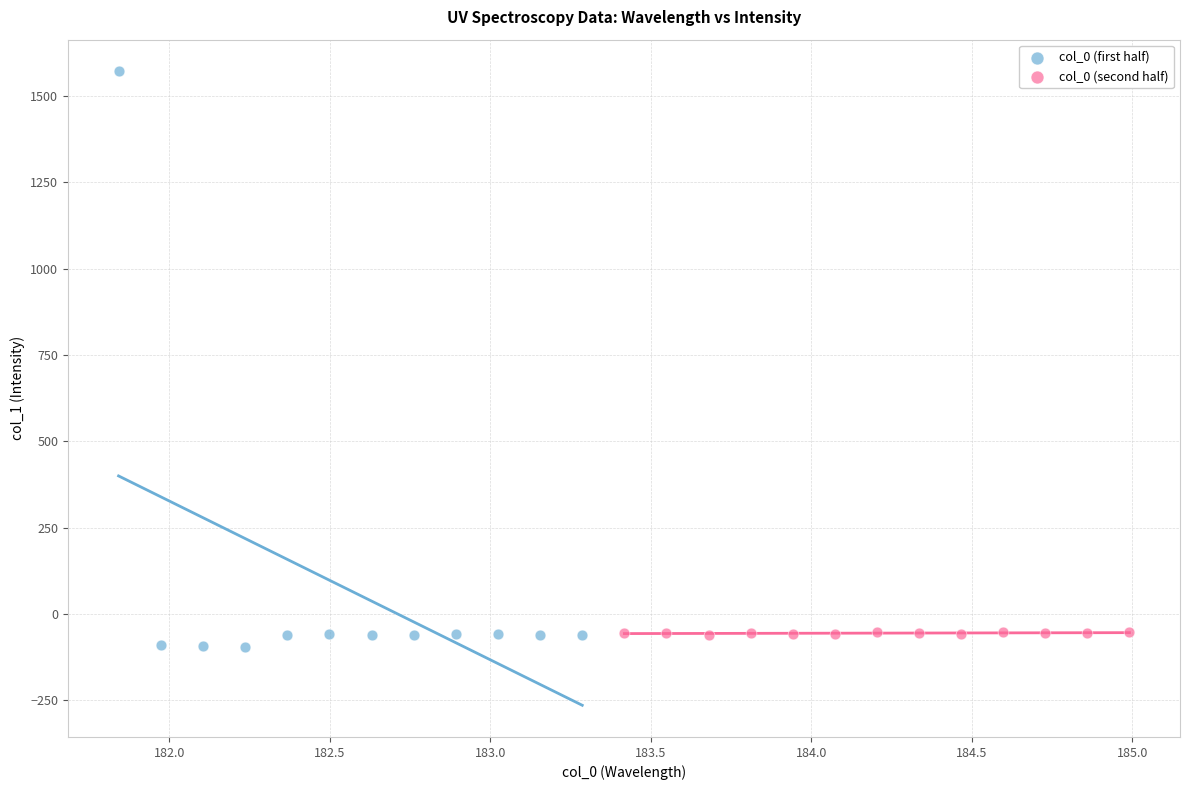

Which series has the widest spread of Y values?

col_0 (first half)